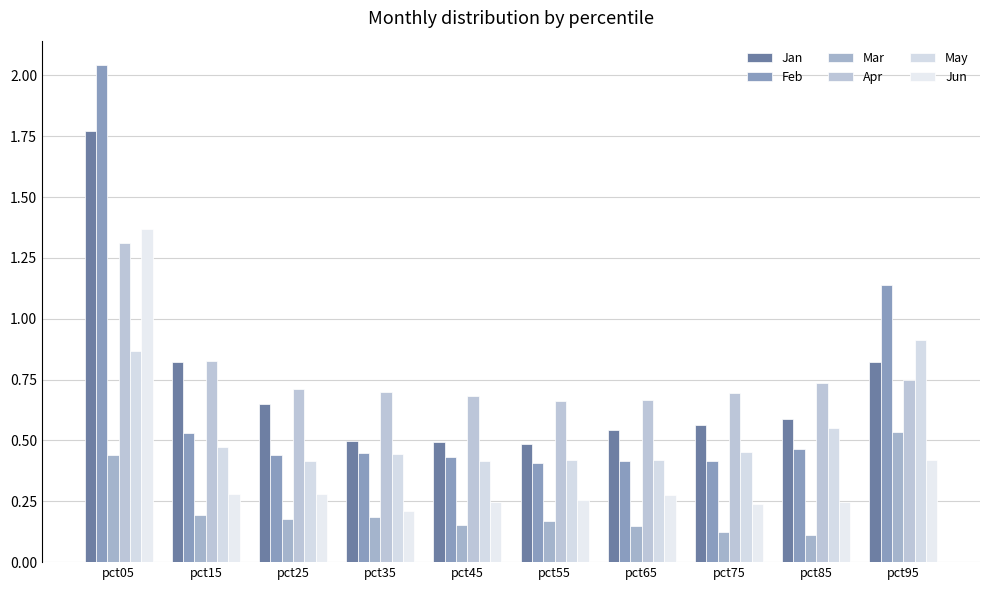

How many bars are there in total?

60